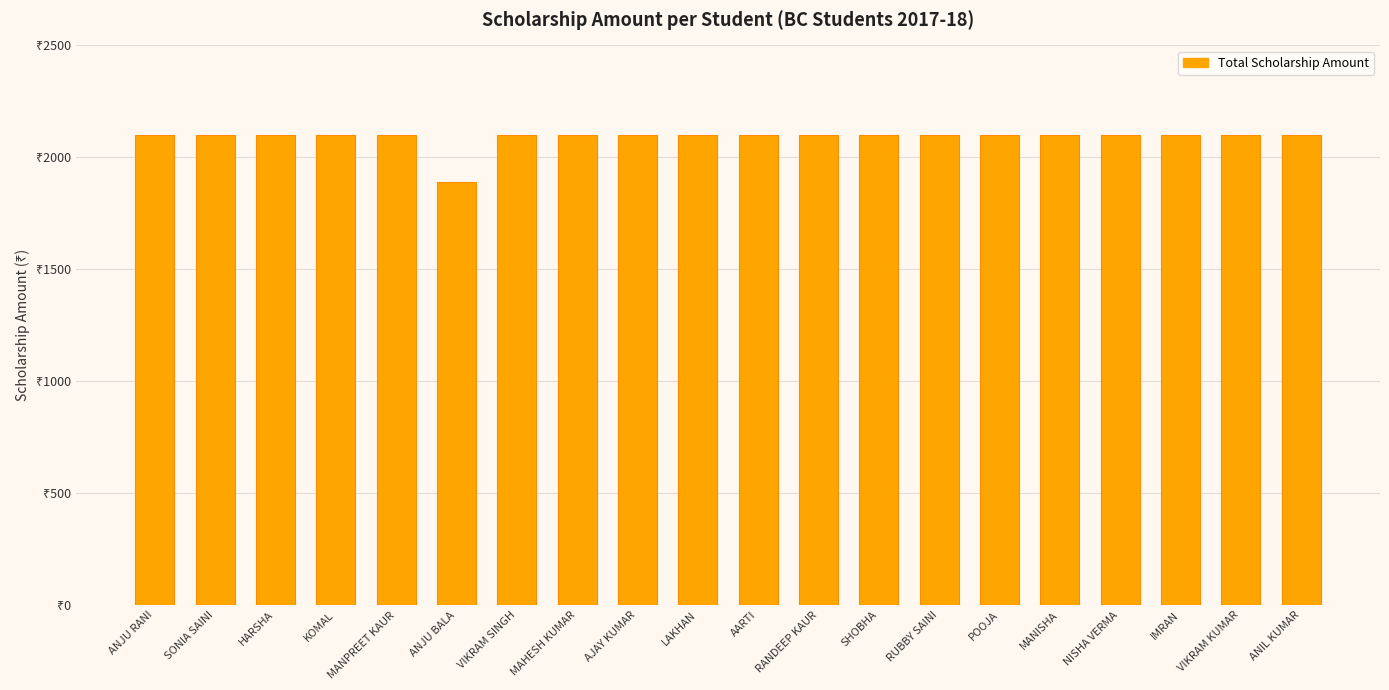

What is the label of the 16th bar from the right?

MANPREET KAUR